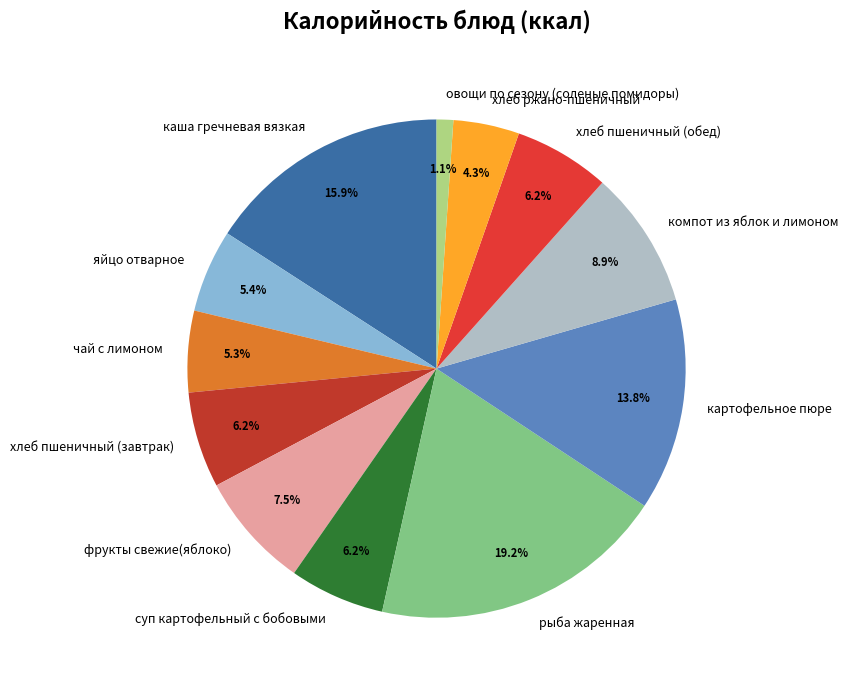

To the nearest percent, what percentage of the pie is хлеб ржано-пшеничный?

4%